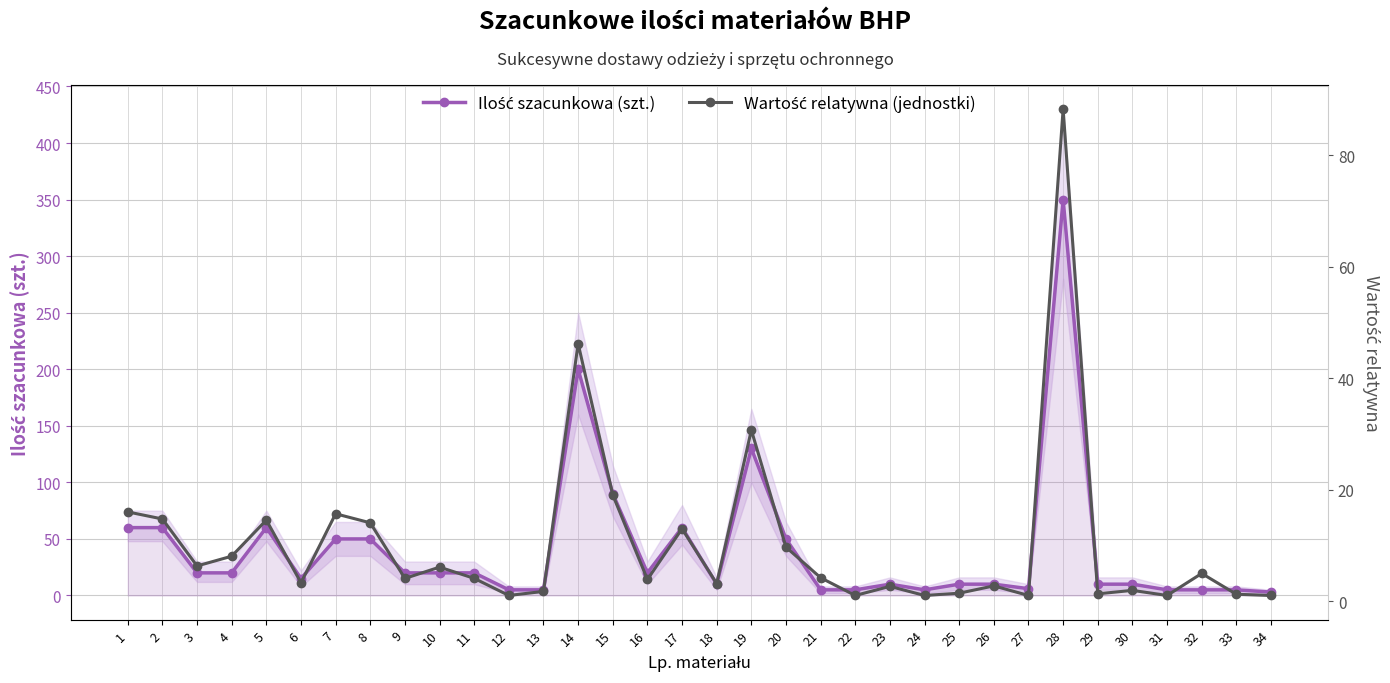

The value of Wartość relatywna (jednostki) at 30 is 0.8. True or false?

False